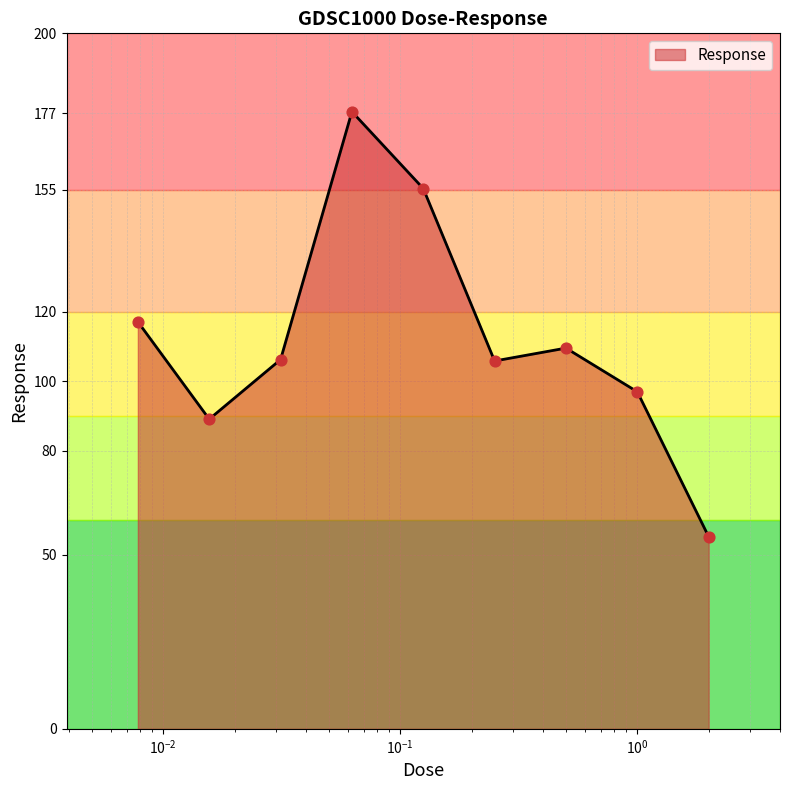

What is the difference between the maximum and minimum values?

122.2